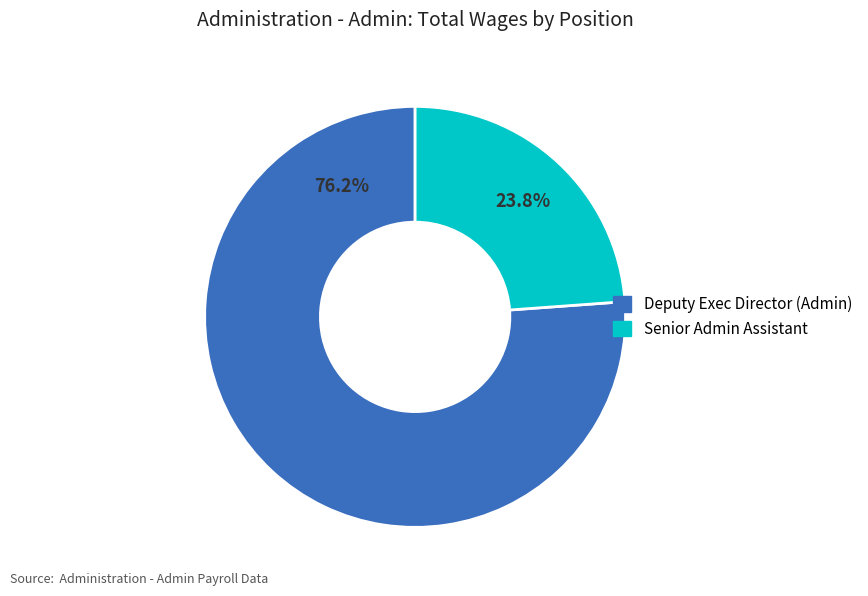

Count the number of slices in the pie.

2